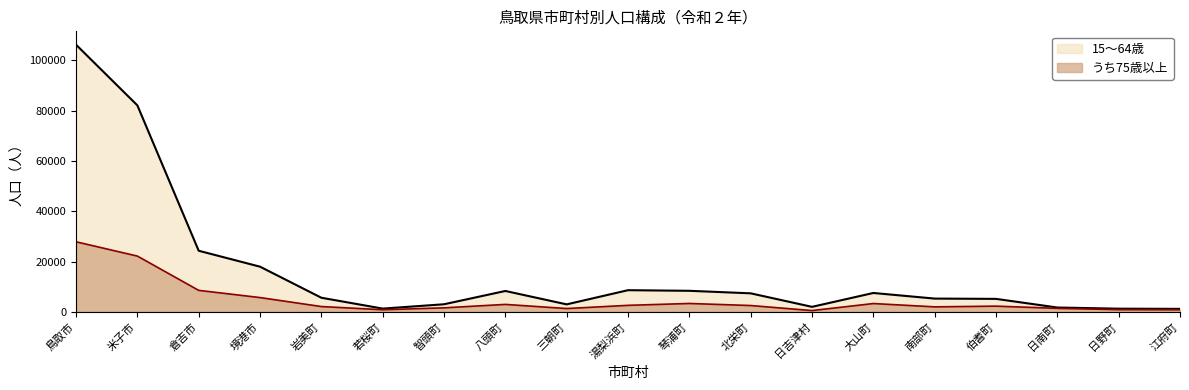

What is the value of the うち75歳以上 point at the 10th from the left?

2578